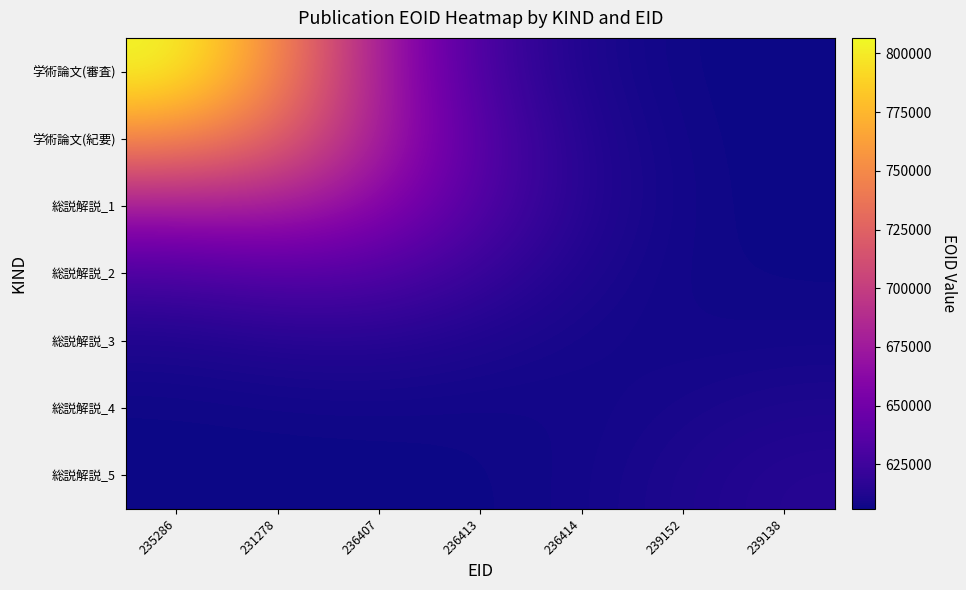

At which category is the sum across all series the highest?

235286